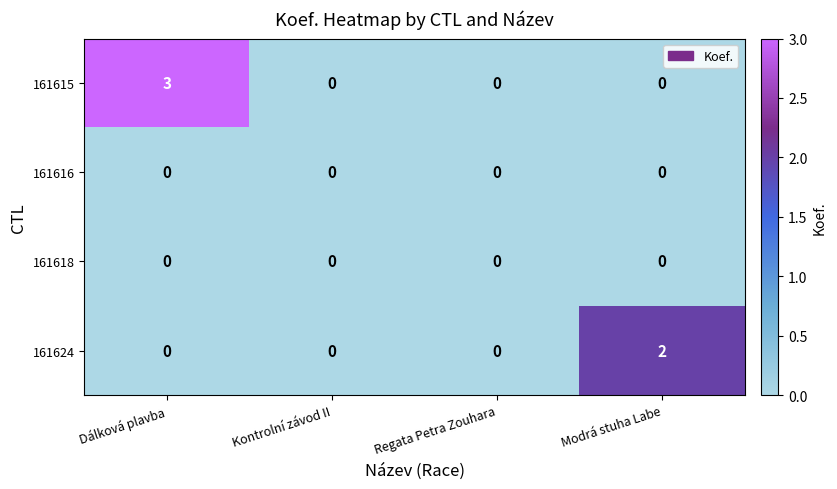

Reading left to right, transcribe all the data shown in this chart.

161615: Dálková plavba=3	Kontrolní závod II=0	Regata Petra Zouhara=0	Modrá stuha Labe=0
161616: Dálková plavba=0	Kontrolní závod II=0	Regata Petra Zouhara=0	Modrá stuha Labe=0
161618: Dálková plavba=0	Kontrolní závod II=0	Regata Petra Zouhara=0	Modrá stuha Labe=0
161624: Dálková plavba=0	Kontrolní závod II=0	Regata Petra Zouhara=0	Modrá stuha Labe=2